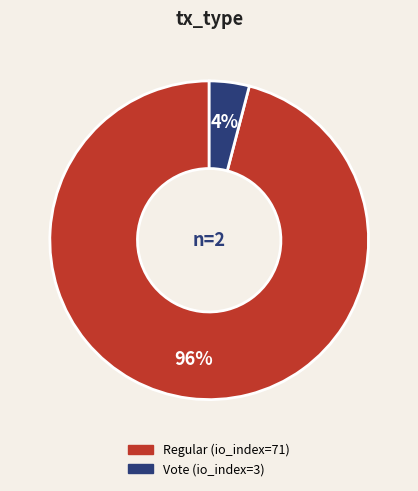

To the nearest percent, what portion does Regular represent?

96%